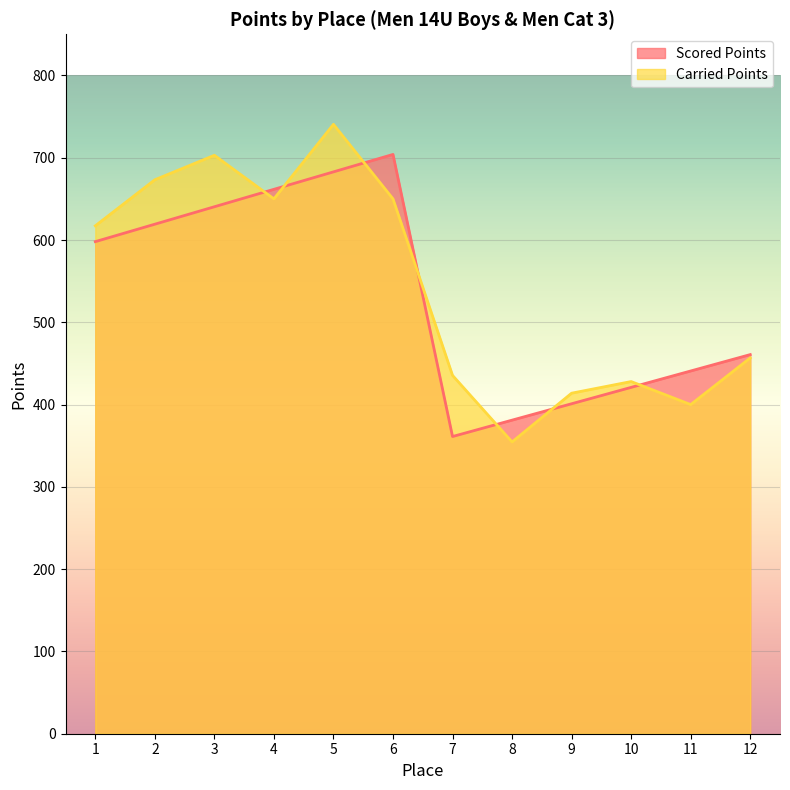

The Carried Points series shows 456.7 at 12. True or false?

True